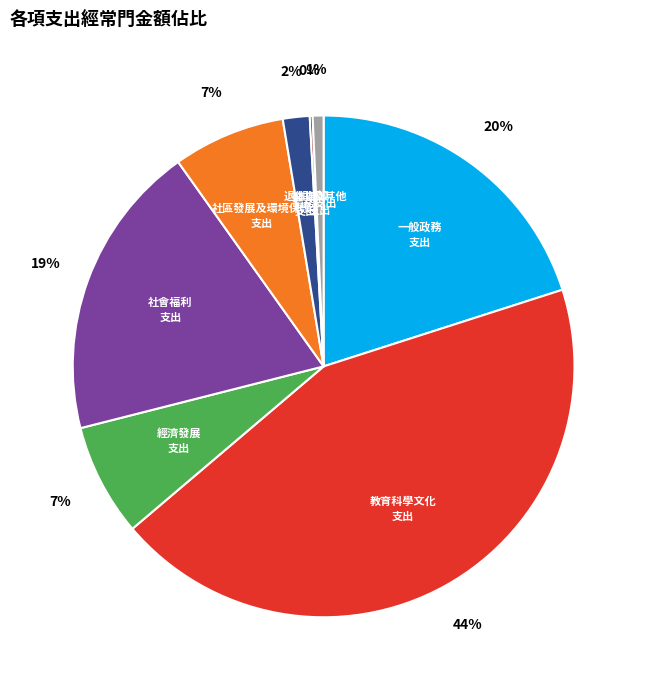

To the nearest percent, what is the average slice percentage?

12%